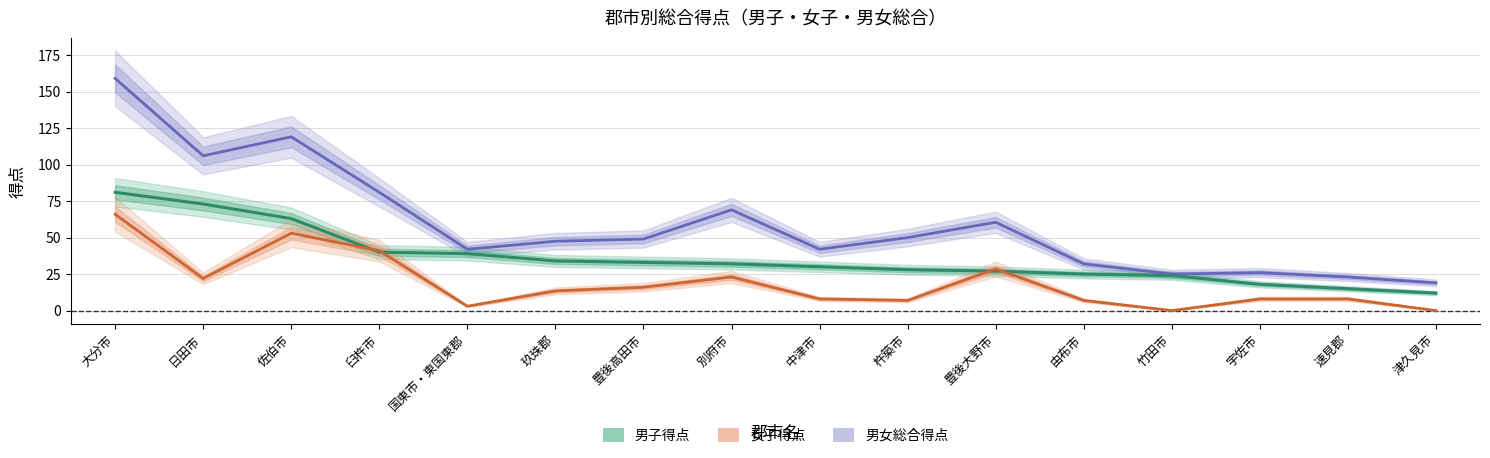

Does the chart display data point markers on the line(s)?

No